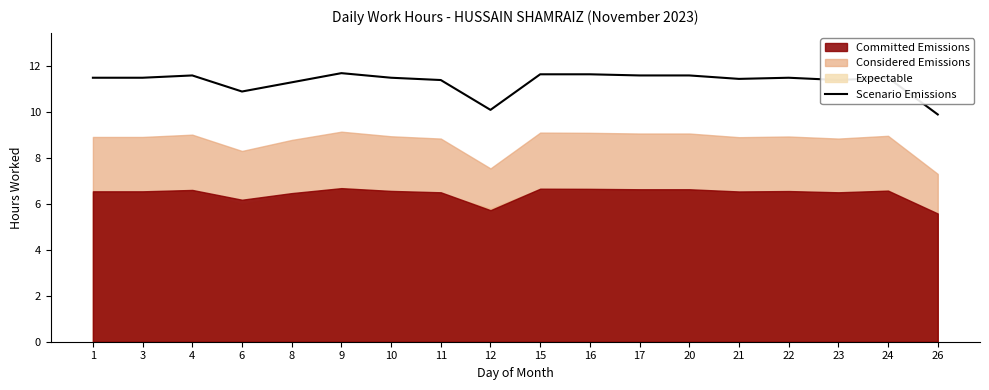

At which category does the data reach its first local valley?

6